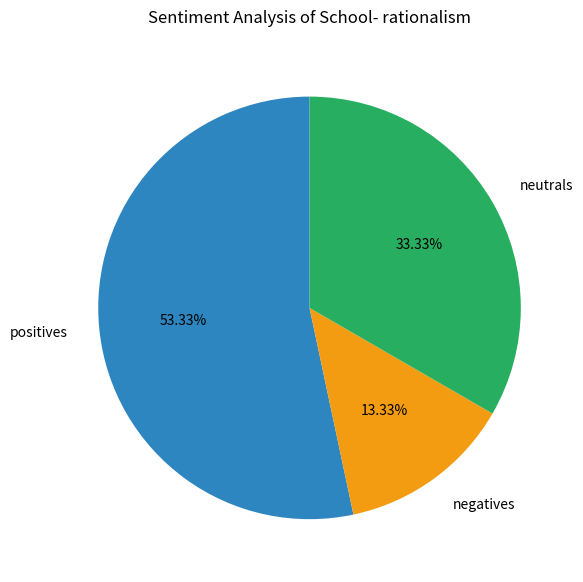

How many slices are in this pie chart?

3